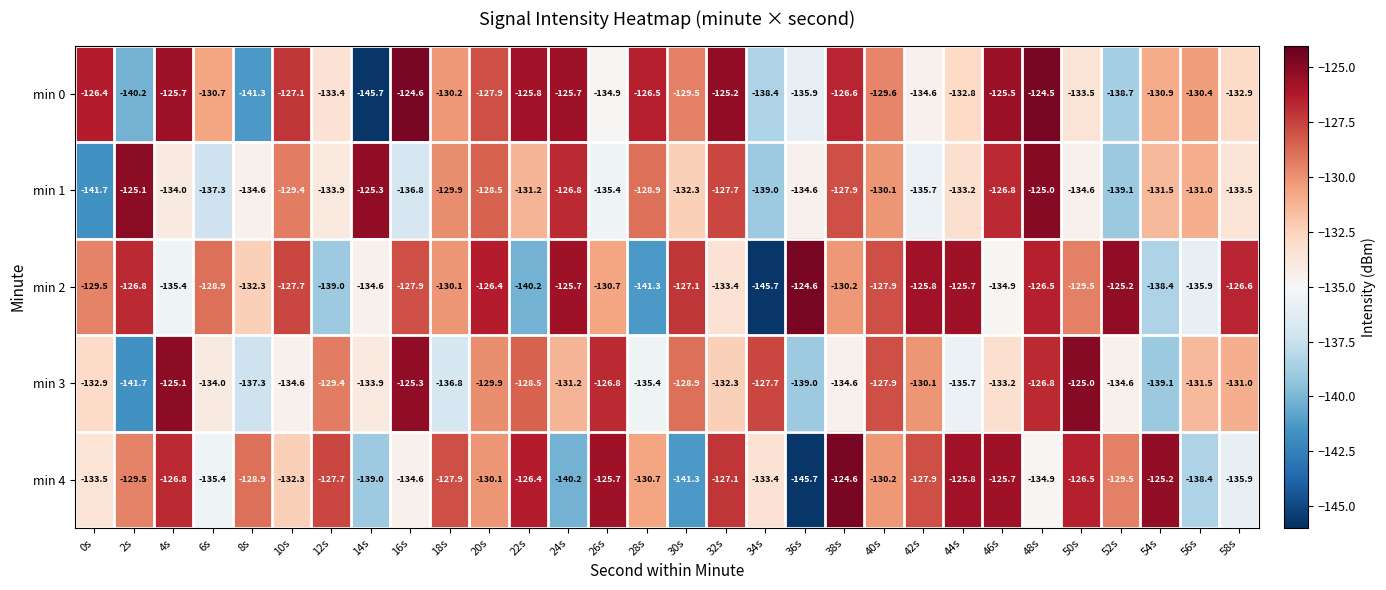

At 4s, list the series in order from smallest to largest.

min 2, min 1, min 4, min 0, min 3